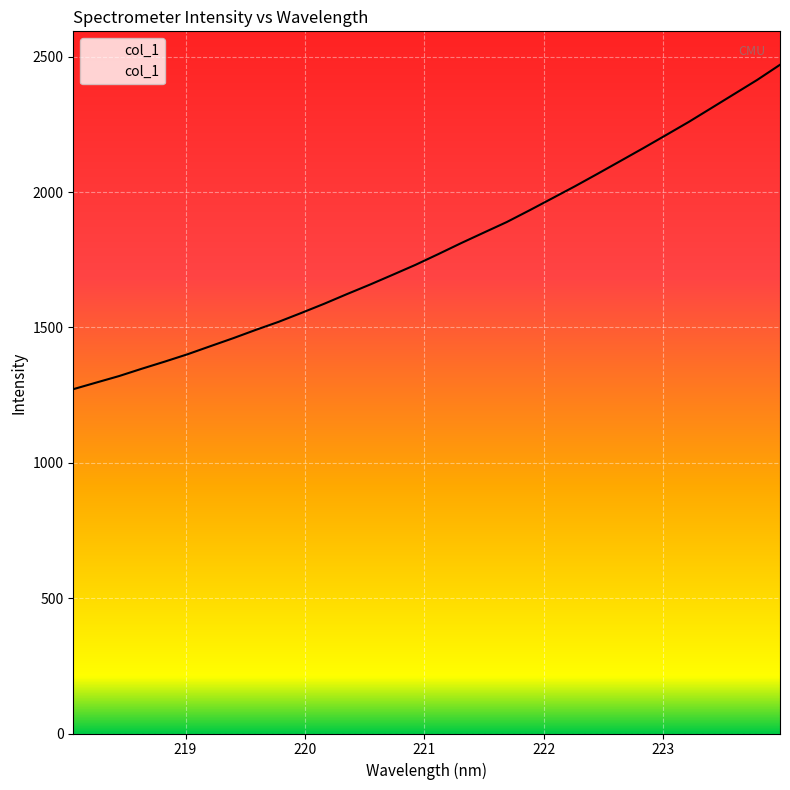

What is the change in value from 218.6332 to 219.3979?

+112.6